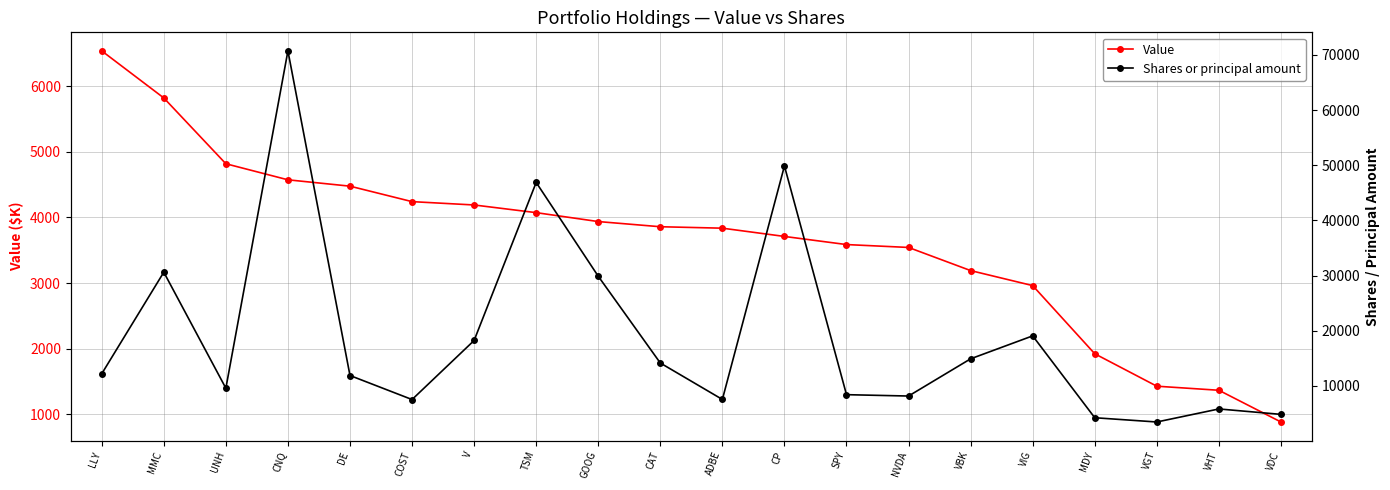

Rank the categories by Shares or principal amount value from highest to lowest.

CNQ, CP, TSM, MMC, GOOG, VIG, V, VBK, CAT, LLY, DE, UNH, SPY, NVDA, ADBE, COST, VHT, VDC, MDY, VGT